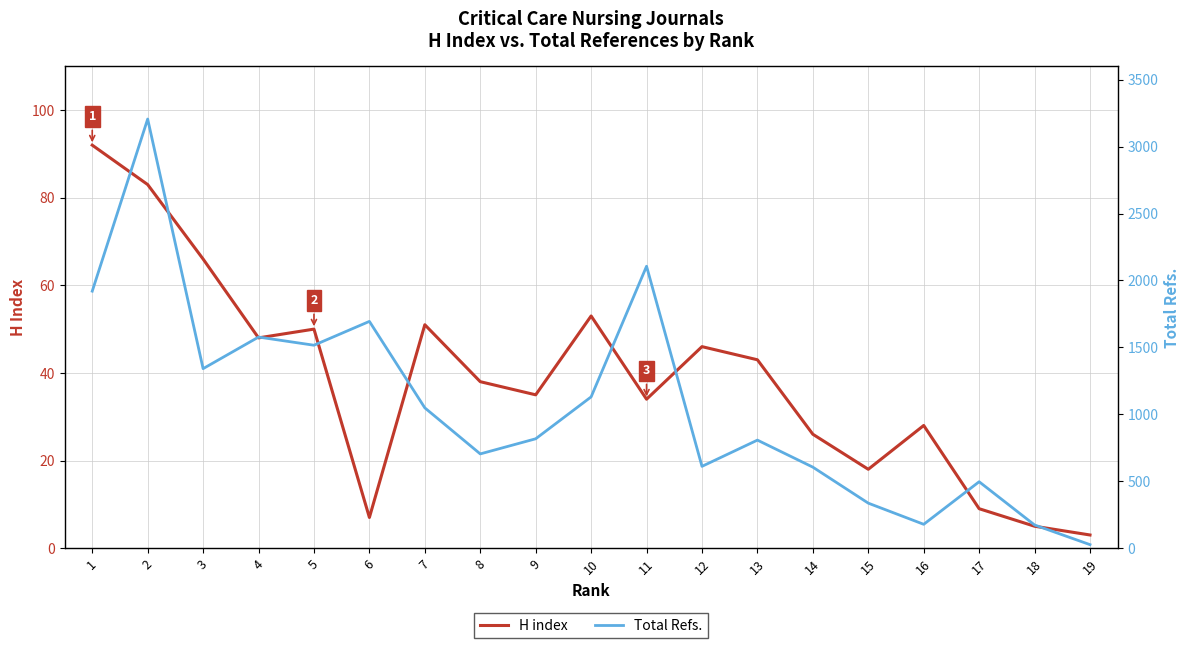

What is the difference between the second highest and minimum values in the Total Refs. series?

2080